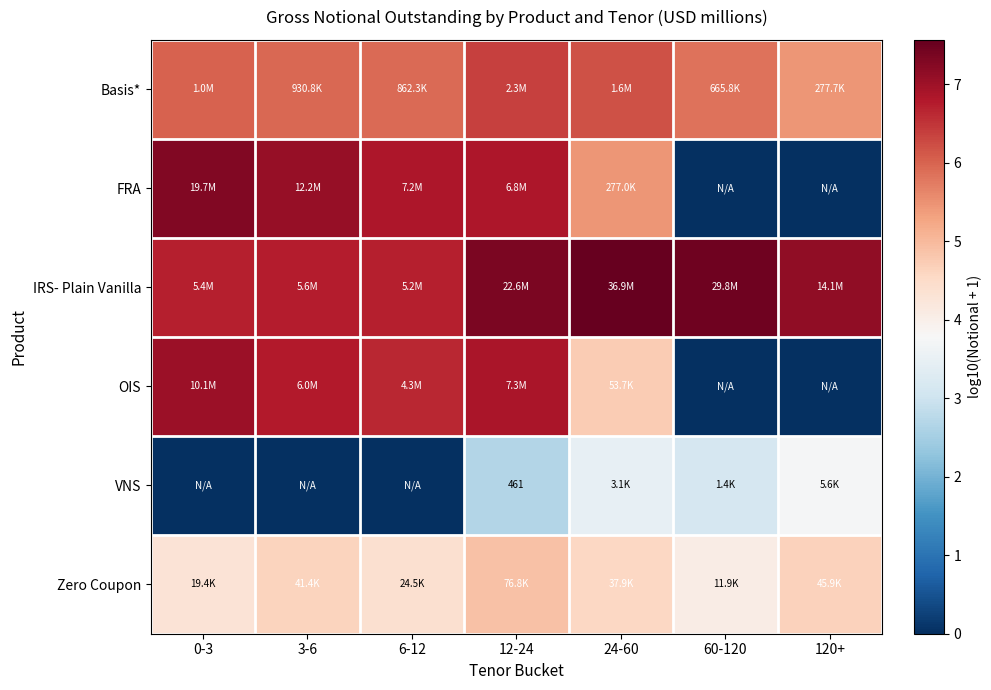

The OIS series shows 6.6 at 6-12. True or false?

True